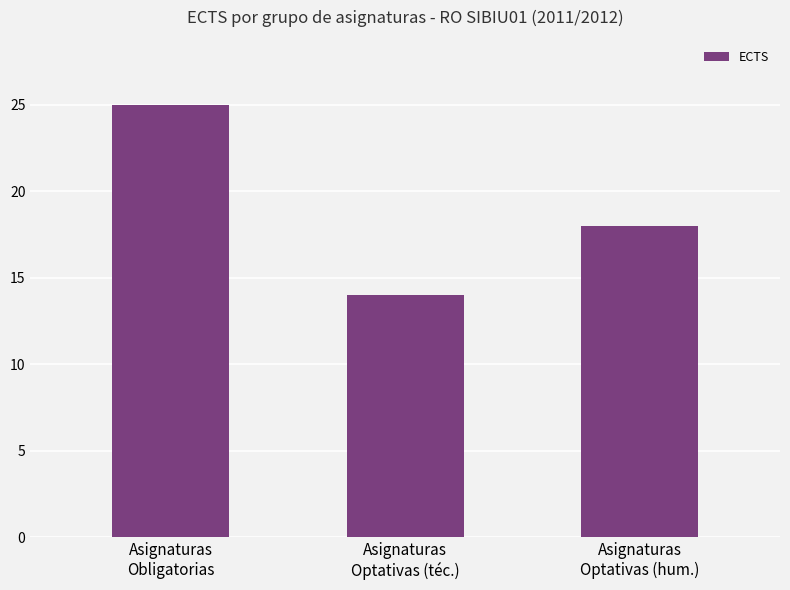

True or false: the data shows 5 at Asignaturas
Optativas (téc.).

False